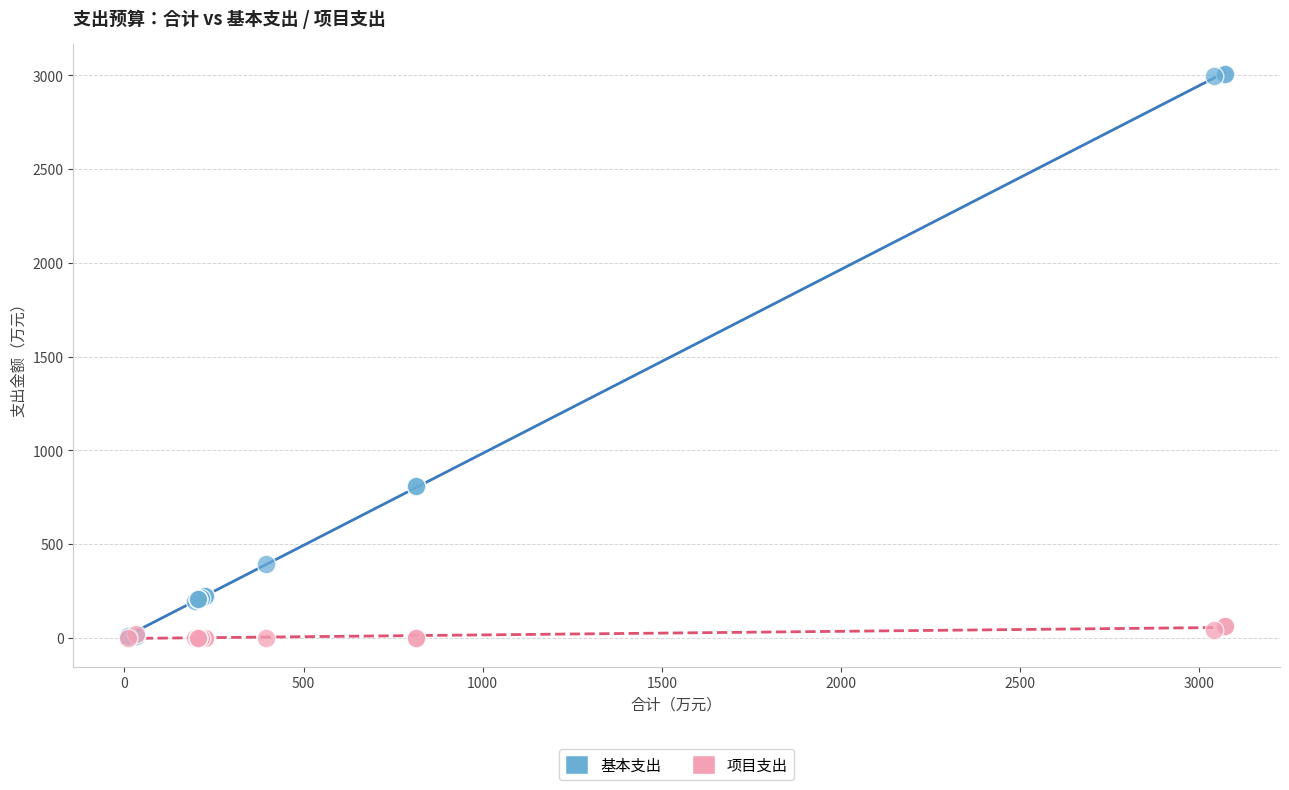

Which series contains the highest Y value?

基本支出